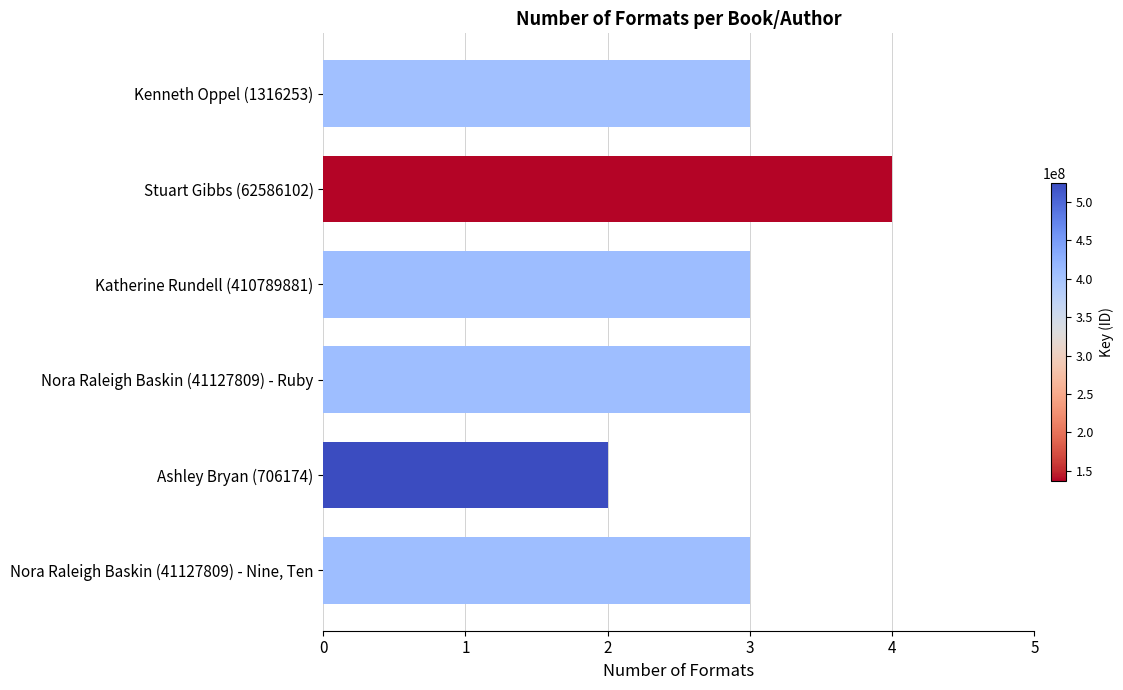

At which category does the chart reach its peak across all series?

Stuart Gibbs (62586102)